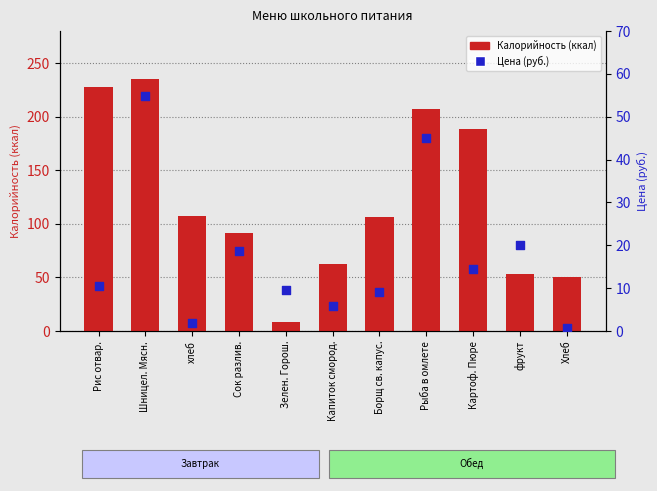

What is the total value across all series at Зелен. Горош.?

18.3